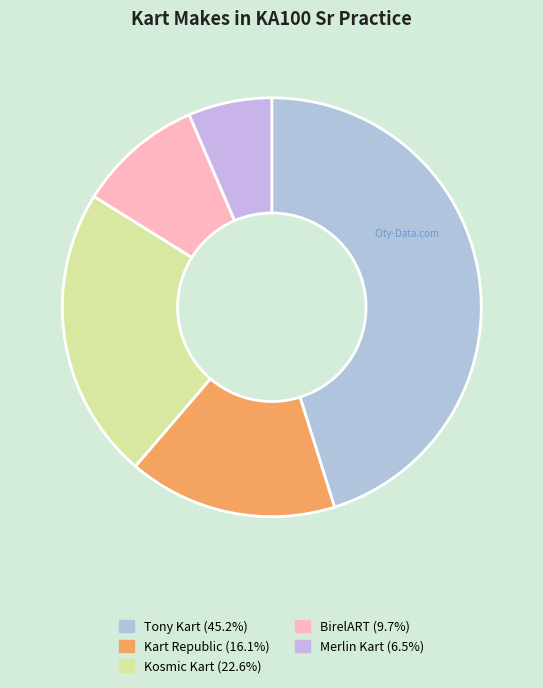

To the nearest percent, what percentage of the pie is Kosmic Kart?

23%